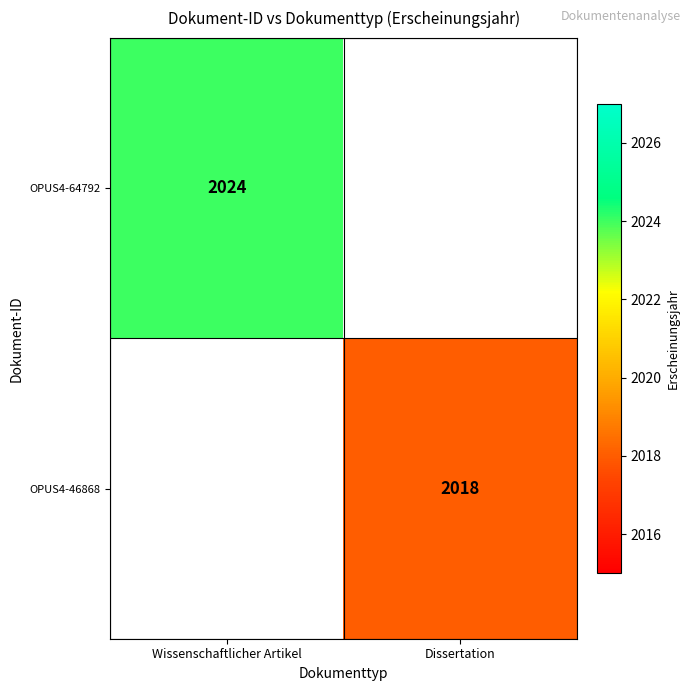

Is it true that OPUS4-64792 equals 2024 at Wissenschaftlicher Artikel?

True